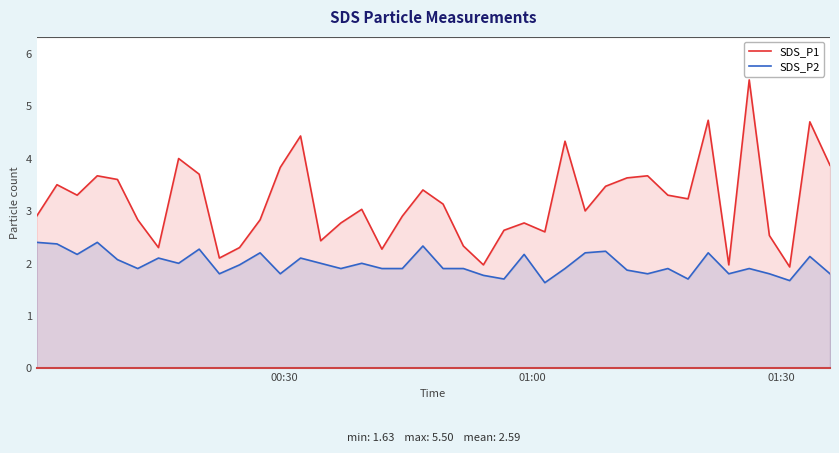

True or false: SDS_P2 and SDS_P1 cross at least once.

False